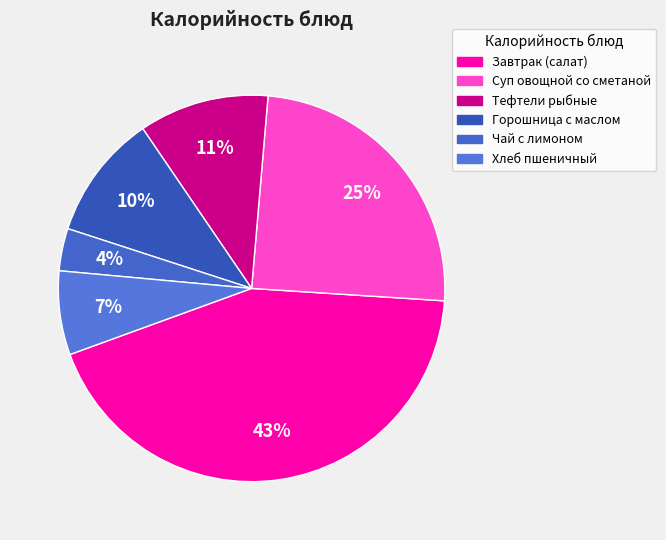

How many slices are in this pie chart?

6